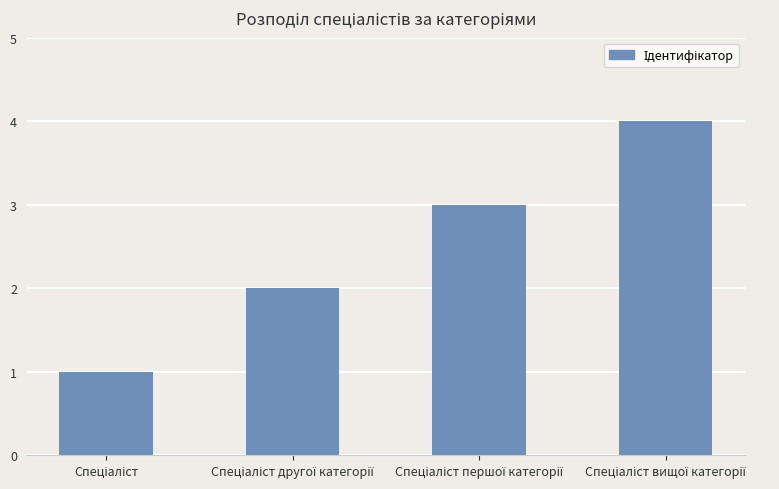

What is the sum of all values?

10